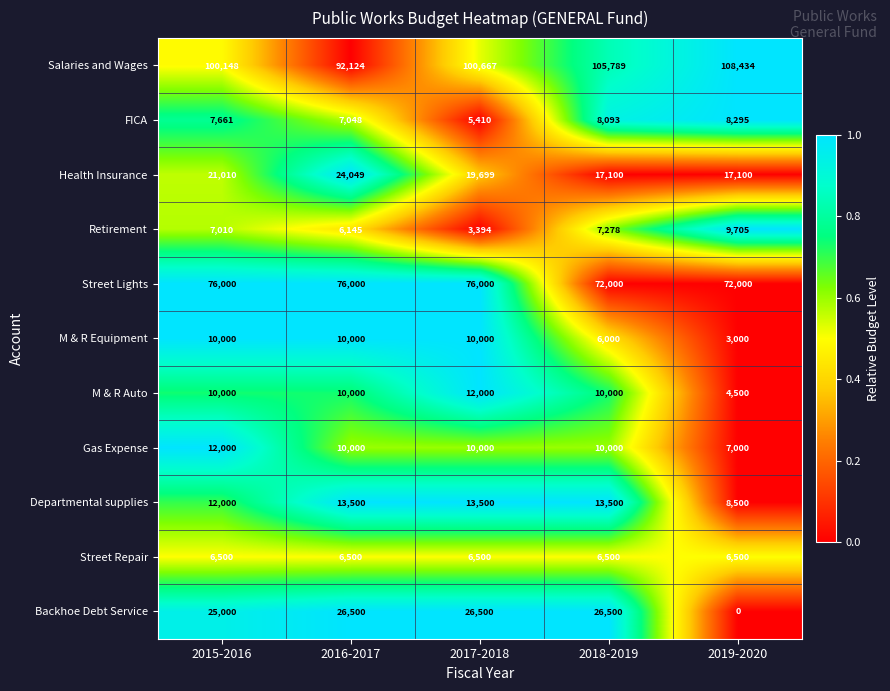

How many distinct data groups are displayed?

11